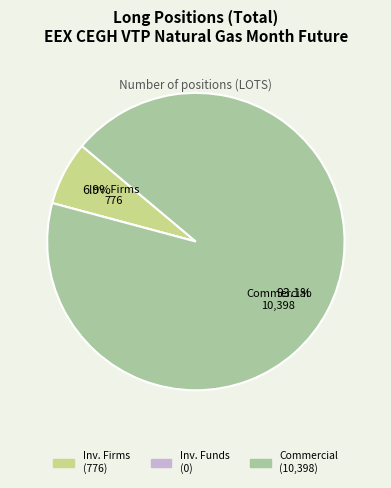

Is there a majority slice in this chart?

Yes